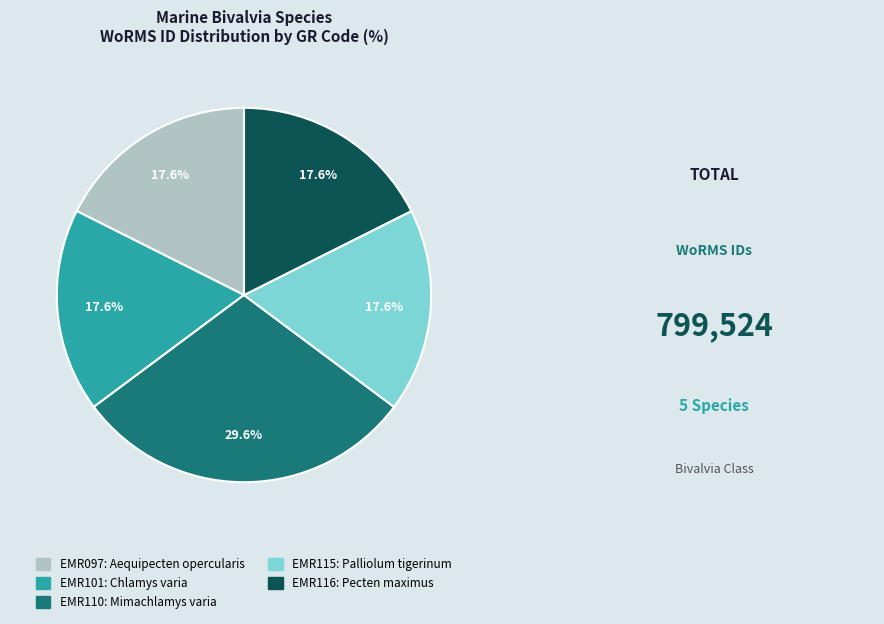

How many segments does this pie chart have?

5